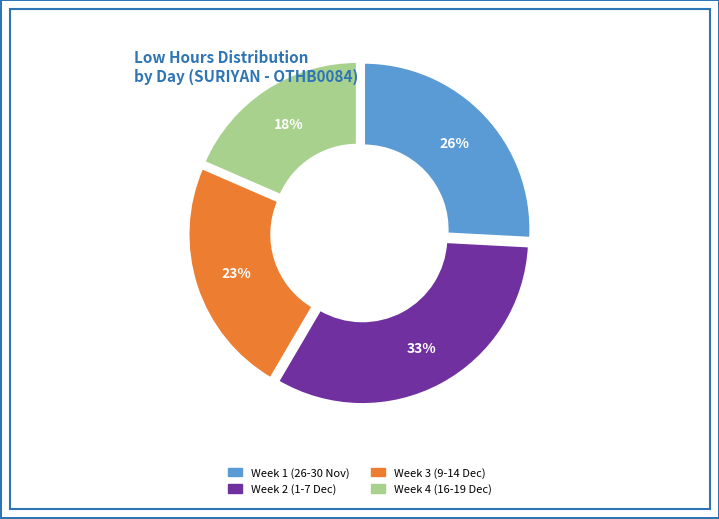

Is the sum of Week 1 (26-30 Nov) and Week 4 (16-19 Dec) greater than half?

No